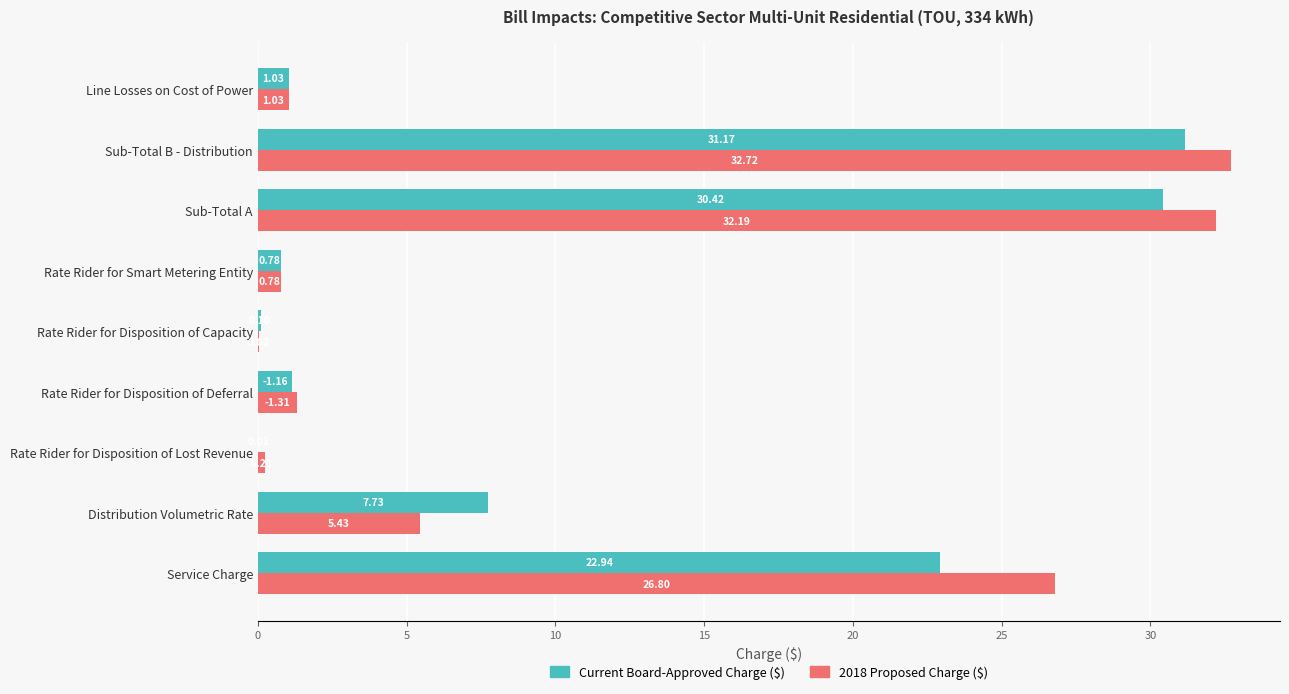

What is the total value across all series at Rate Rider for Smart Metering Entity?

1.6